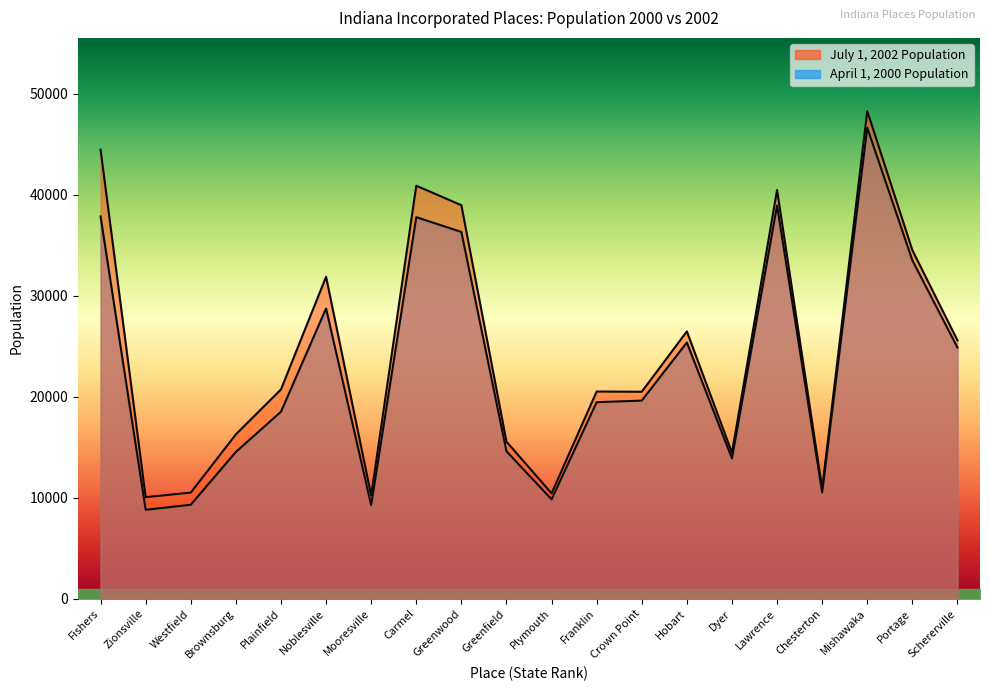

Where is the first local maximum for April 1, 2000 Population?

Noblesville